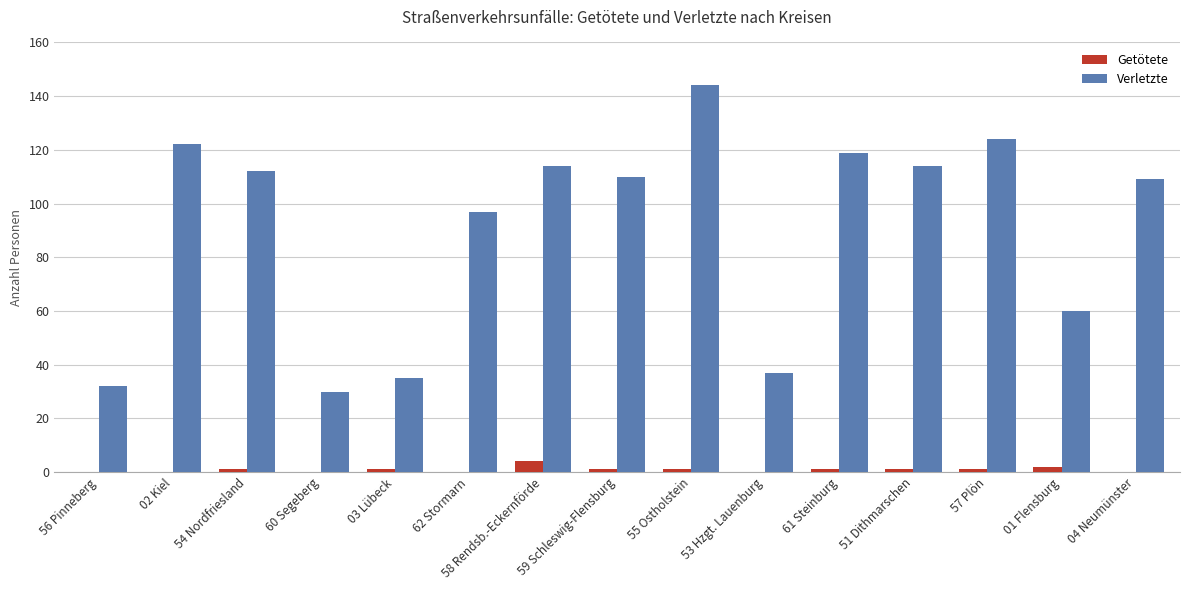

What is the maximum value shown in the chart?

144